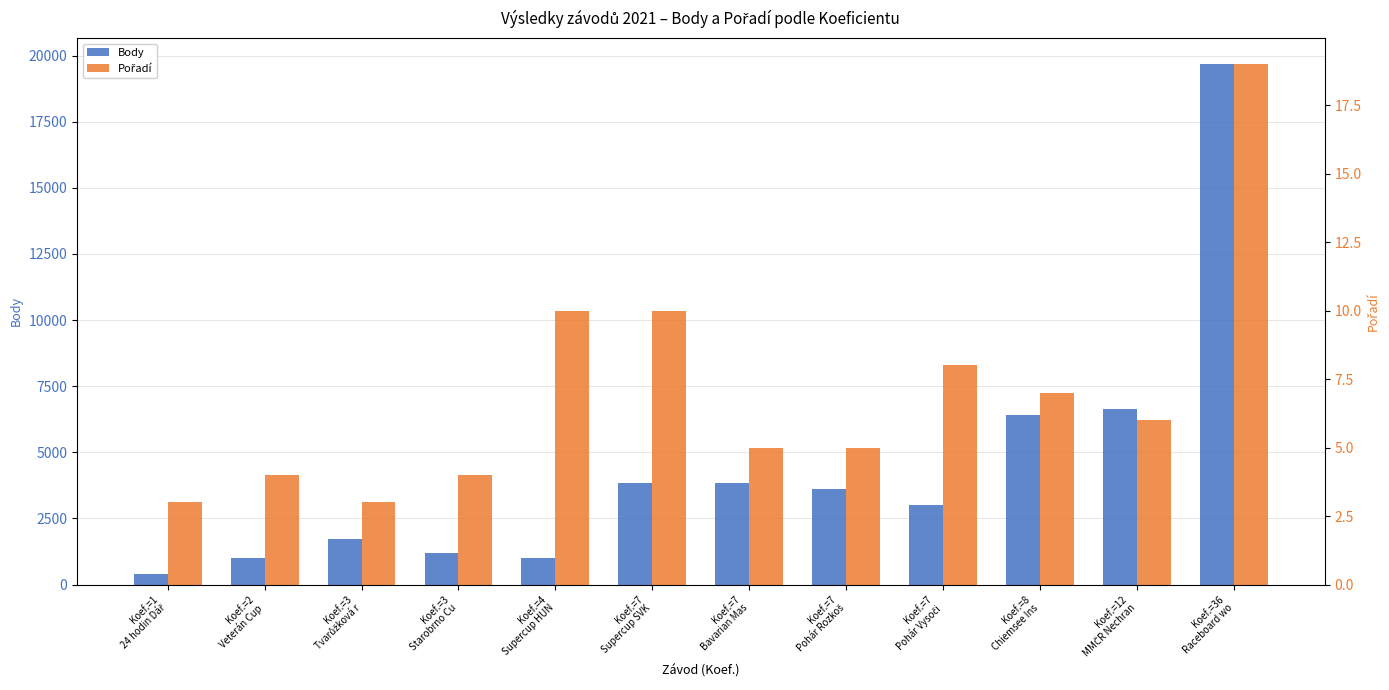

At which category is the sum across all series the highest?

Koef.=36
Raceboard wo